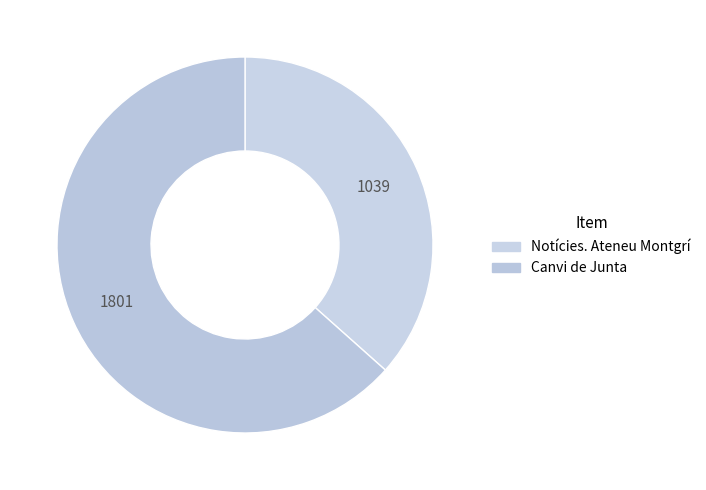

How many slices are in this pie chart?

2